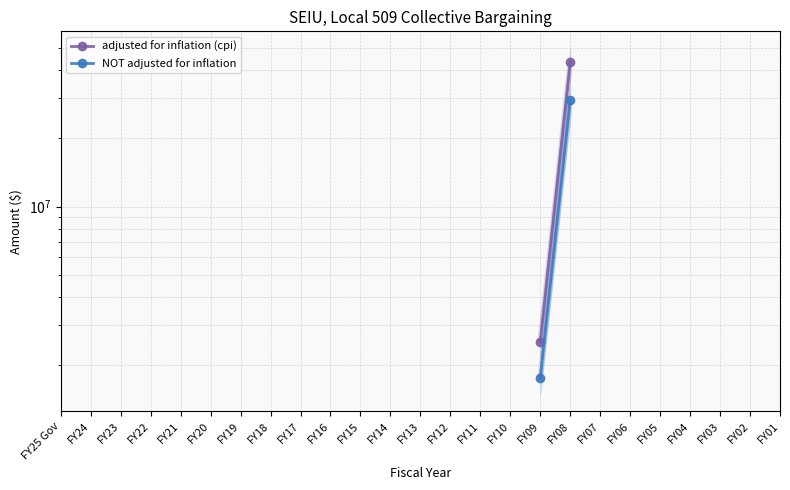

What are all the series names shown in the legend?

adjusted for inflation (cpi), NOT adjusted for inflation